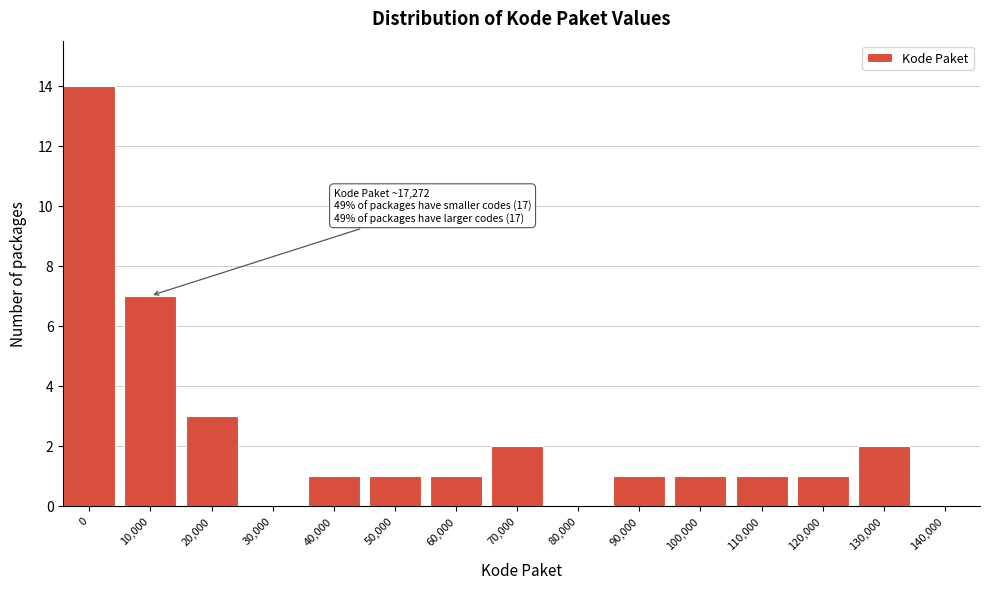

Reading left to right, what are all the values shown in this chart?

0=14	10,000=7	20,000=3	30,000=0	40,000=1	50,000=1	60,000=1	70,000=2	80,000=0	90,000=1	100,000=1	110,000=1	120,000=1	130,000=2	140,000=0